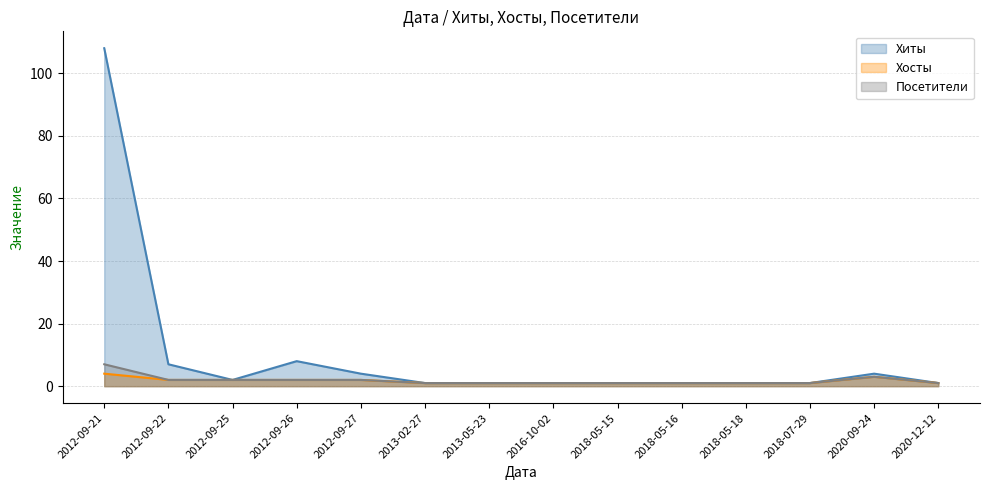

What is the total value across all series at 2013-02-27?

3